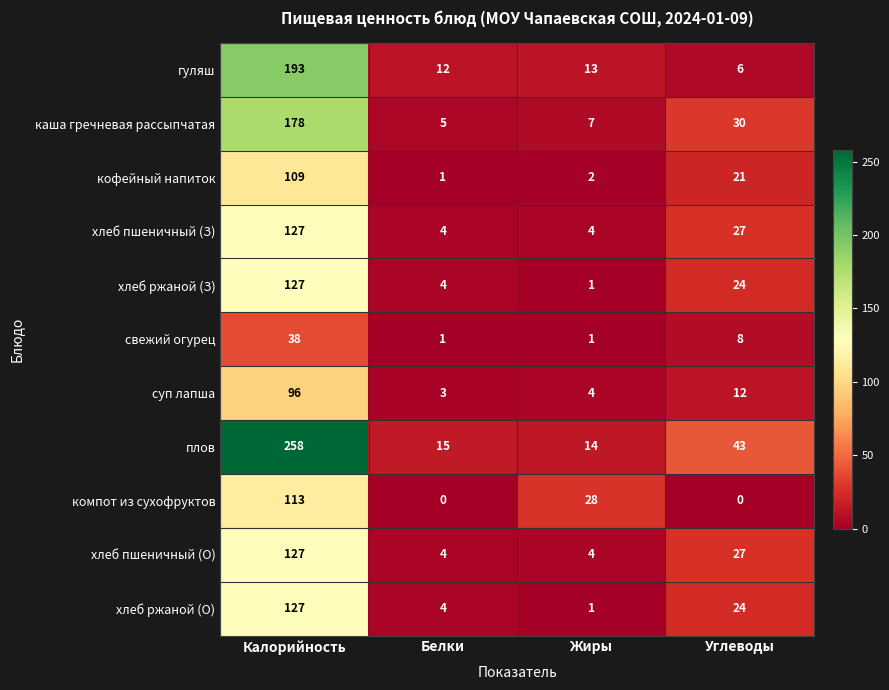

What is the sum of the гуляш values at Калорийность and Жиры?

206